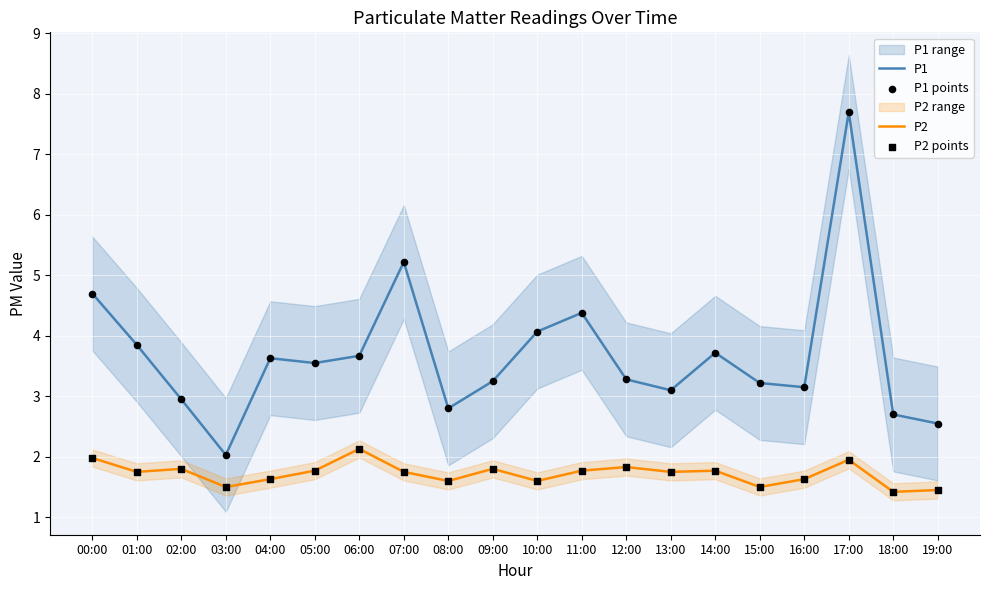

Is the value of P2 at 13:00 greater than the value of P1 points at 17:00?

No